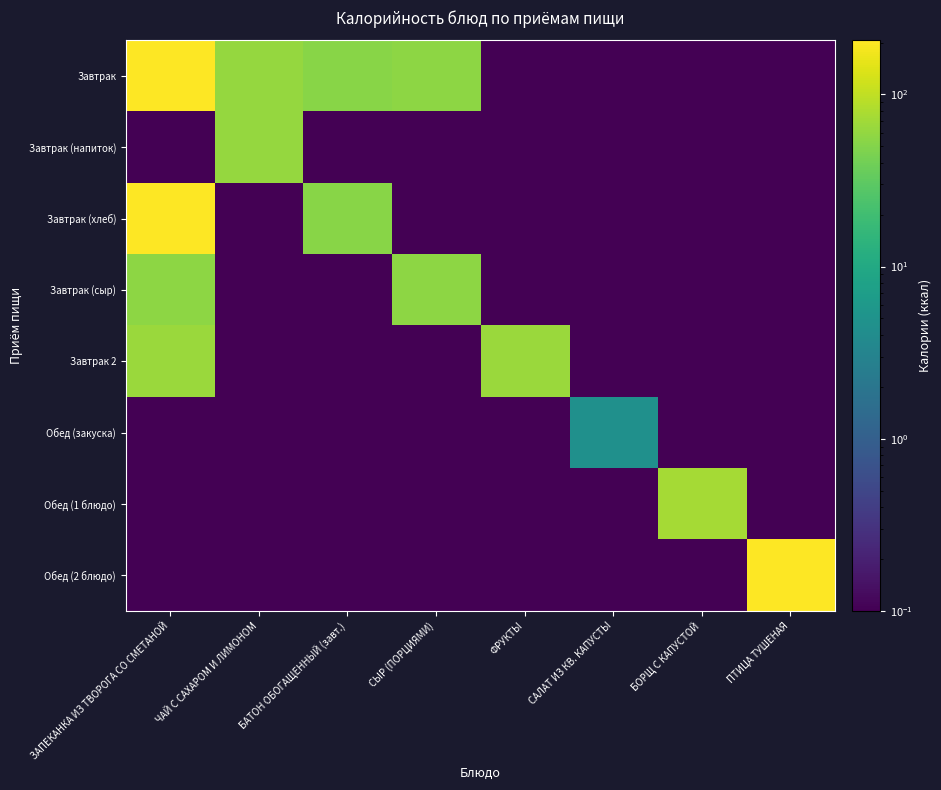

Reading right to left, extract all data points from this chart.

Завтрак: ПТИЦА ТУШЕНАЯ=0.1	БОРЩ С КАПУСТОЙ=0.1	САЛАТ ИЗ КВ. КАПУСТЫ=0.1	ФРУКТЫ=0.1	СЫР (ПОРЦИЯМИ)=56.3	БАТОН ОБОГАЩЕННЫЙ (завт.)=52.4	ЧАЙ С САХАРОМ И ЛИМОНОМ=62.0	ЗАПЕКАНКА ИЗ ТВОРОГА СО СМЕТАНОЙ=206.0
Завтрак (напиток): ПТИЦА ТУШЕНАЯ=0.1	БОРЩ С КАПУСТОЙ=0.1	САЛАТ ИЗ КВ. КАПУСТЫ=0.1	ФРУКТЫ=0.1	СЫР (ПОРЦИЯМИ)=0.1	БАТОН ОБОГАЩЕННЫЙ (завт.)=0.1	ЧАЙ С САХАРОМ И ЛИМОНОМ=62.0	ЗАПЕКАНКА ИЗ ТВОРОГА СО СМЕТАНОЙ=0.1
Завтрак (хлеб): ПТИЦА ТУШЕНАЯ=0.1	БОРЩ С КАПУСТОЙ=0.1	САЛАТ ИЗ КВ. КАПУСТЫ=0.1	ФРУКТЫ=0.1	СЫР (ПОРЦИЯМИ)=0.1	БАТОН ОБОГАЩЕННЫЙ (завт.)=52.4	ЧАЙ С САХАРОМ И ЛИМОНОМ=0.1	ЗАПЕКАНКА ИЗ ТВОРОГА СО СМЕТАНОЙ=206.0
Завтрак (сыр): ПТИЦА ТУШЕНАЯ=0.1	БОРЩ С КАПУСТОЙ=0.1	САЛАТ ИЗ КВ. КАПУСТЫ=0.1	ФРУКТЫ=0.1	СЫР (ПОРЦИЯМИ)=56.3	БАТОН ОБОГАЩЕННЫЙ (завт.)=0.1	ЧАЙ С САХАРОМ И ЛИМОНОМ=0.1	ЗАПЕКАНКА ИЗ ТВОРОГА СО СМЕТАНОЙ=56.3
Завтрак 2: ПТИЦА ТУШЕНАЯ=0.1	БОРЩ С КАПУСТОЙ=0.1	САЛАТ ИЗ КВ. КАПУСТЫ=0.1	ФРУКТЫ=64.5	СЫР (ПОРЦИЯМИ)=0.1	БАТОН ОБОГАЩЕННЫЙ (завт.)=0.1	ЧАЙ С САХАРОМ И ЛИМОНОМ=0.1	ЗАПЕКАНКА ИЗ ТВОРОГА СО СМЕТАНОЙ=64.5
Обед (закуска): ПТИЦА ТУШЕНАЯ=0.1	БОРЩ С КАПУСТОЙ=0.1	САЛАТ ИЗ КВ. КАПУСТЫ=4.6	ФРУКТЫ=0.1	СЫР (ПОРЦИЯМИ)=0.1	БАТОН ОБОГАЩЕННЫЙ (завт.)=0.1	ЧАЙ С САХАРОМ И ЛИМОНОМ=0.1	ЗАПЕКАНКА ИЗ ТВОРОГА СО СМЕТАНОЙ=0.1
Обед (1 блюдо): ПТИЦА ТУШЕНАЯ=0.1	БОРЩ С КАПУСТОЙ=73.1	САЛАТ ИЗ КВ. КАПУСТЫ=0.1	ФРУКТЫ=0.1	СЫР (ПОРЦИЯМИ)=0.1	БАТОН ОБОГАЩЕННЫЙ (завт.)=0.1	ЧАЙ С САХАРОМ И ЛИМОНОМ=0.1	ЗАПЕКАНКА ИЗ ТВОРОГА СО СМЕТАНОЙ=0.1
Обед (2 блюдо): ПТИЦА ТУШЕНАЯ=205.0	БОРЩ С КАПУСТОЙ=0.1	САЛАТ ИЗ КВ. КАПУСТЫ=0.1	ФРУКТЫ=0.1	СЫР (ПОРЦИЯМИ)=0.1	БАТОН ОБОГАЩЕННЫЙ (завт.)=0.1	ЧАЙ С САХАРОМ И ЛИМОНОМ=0.1	ЗАПЕКАНКА ИЗ ТВОРОГА СО СМЕТАНОЙ=0.1